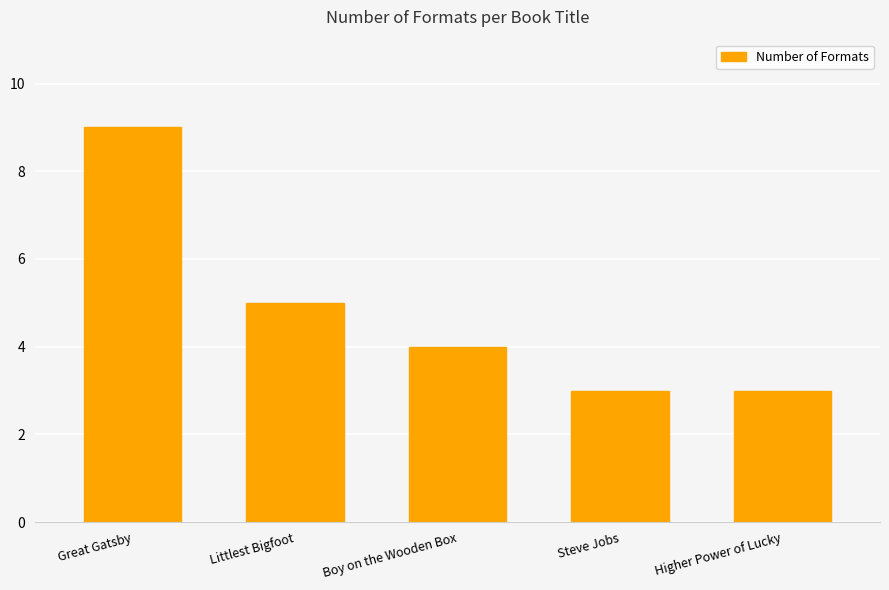

What is the average value?

5